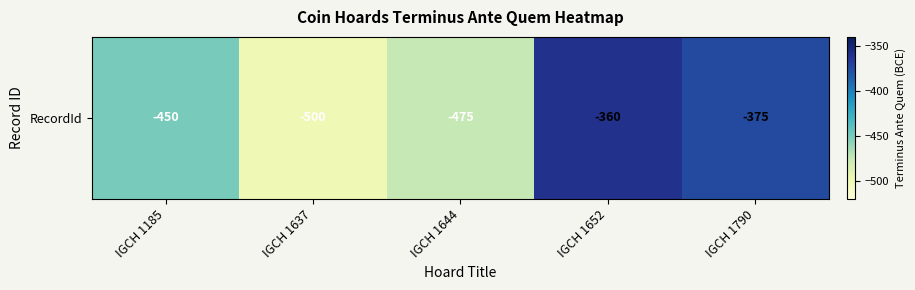

How many data points are less than -450?

2